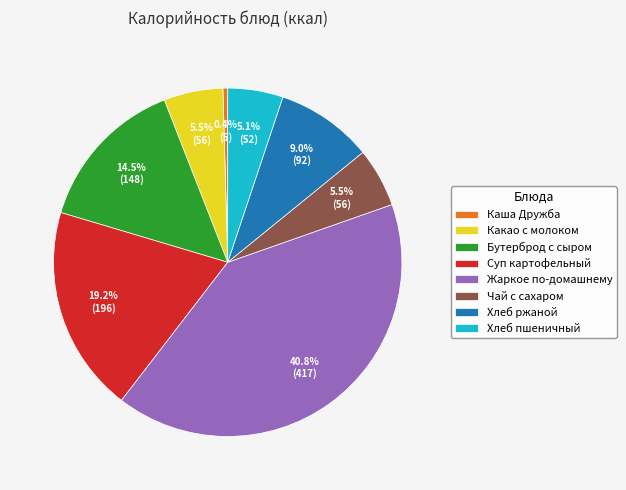

Which slice is the smallest?

Каша Дружба